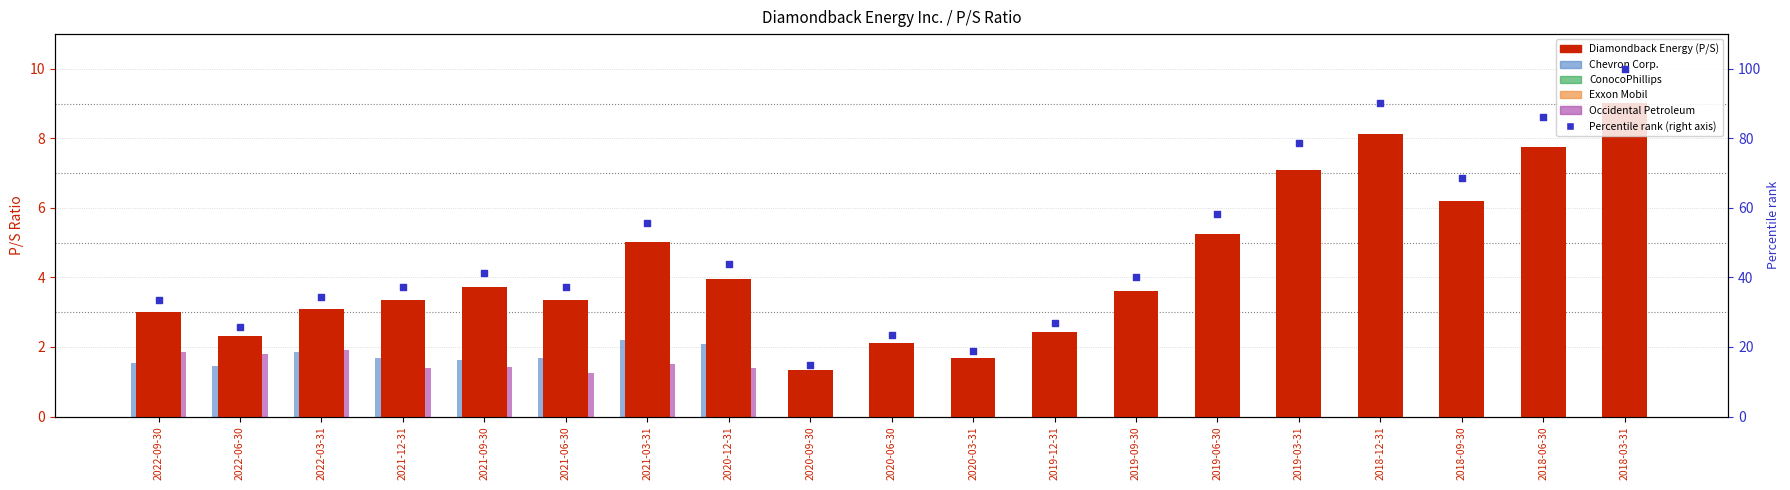

Which series has the largest Y range (max minus min)?

Percentile rank within sample